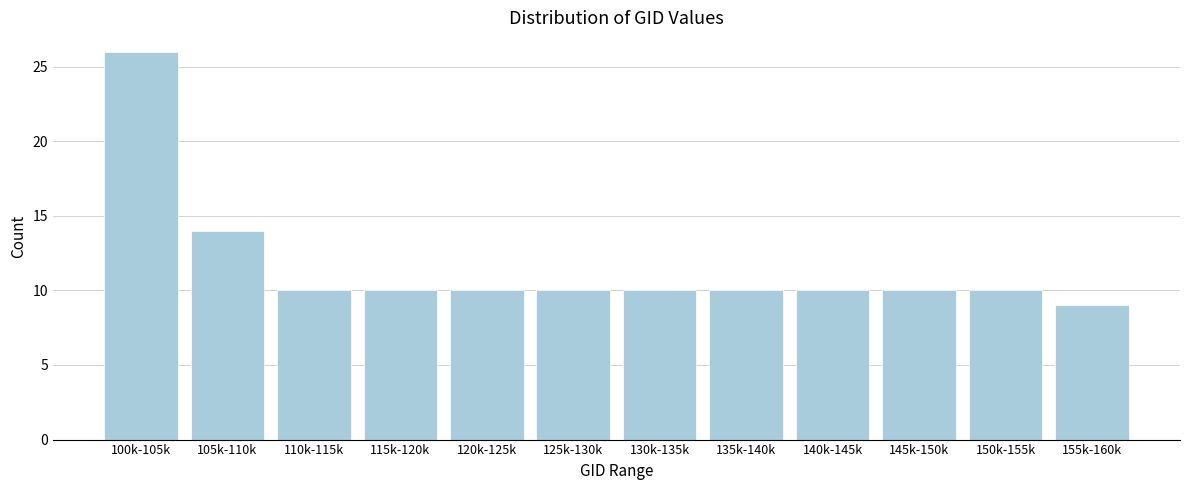

Reading left to right, transcribe all the data shown in this chart.

26	14	10	10	10	10	10	10	10	10	10	9